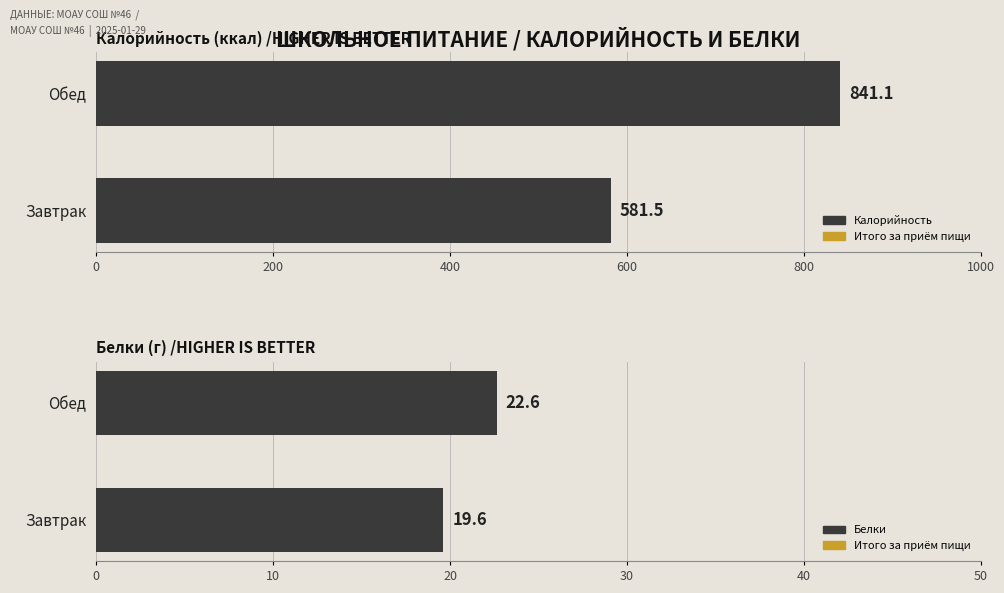

What is the value of the Белки bar at the 1st from the left?

19.6